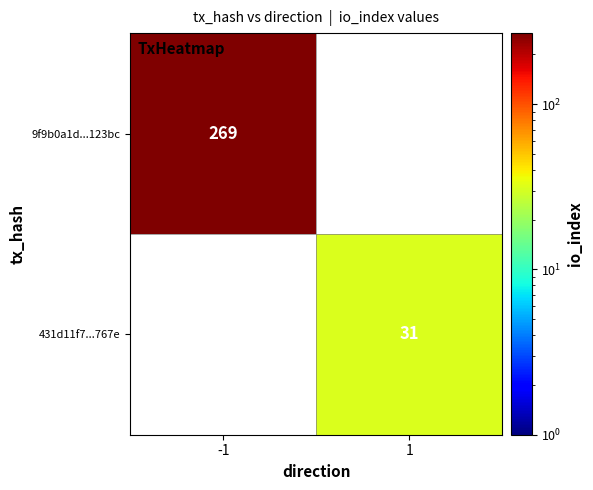

Is the value of 9f9b0a1d...123bc at -1 greater than the value of 431d11f7...767e at 1?

Yes